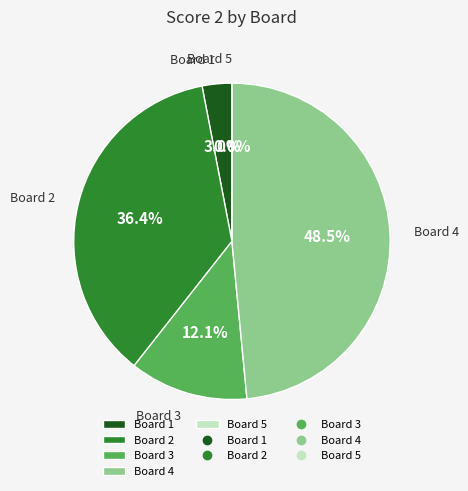

Is the sum of Board 5 and Board 4 greater than half?

No